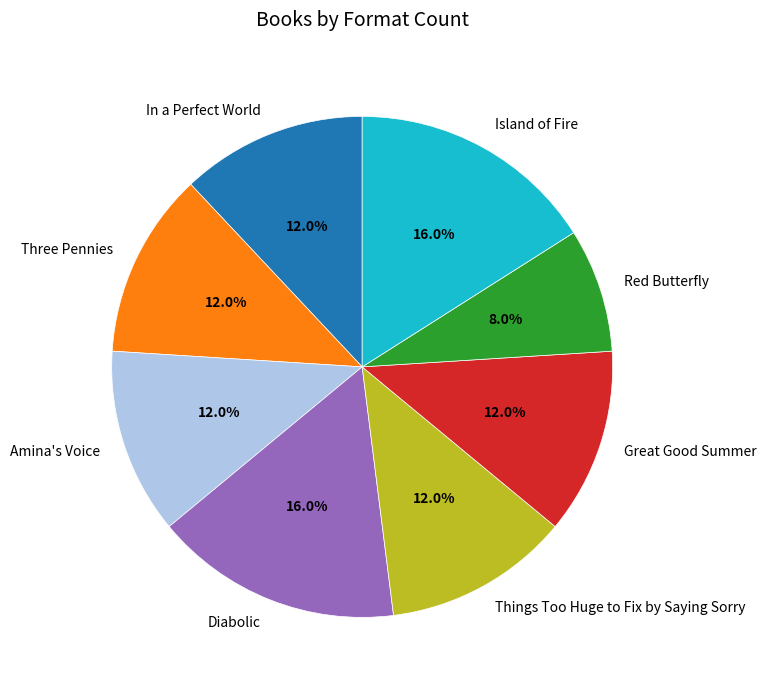

To the nearest percent, what percentage of the pie is Diabolic?

16%